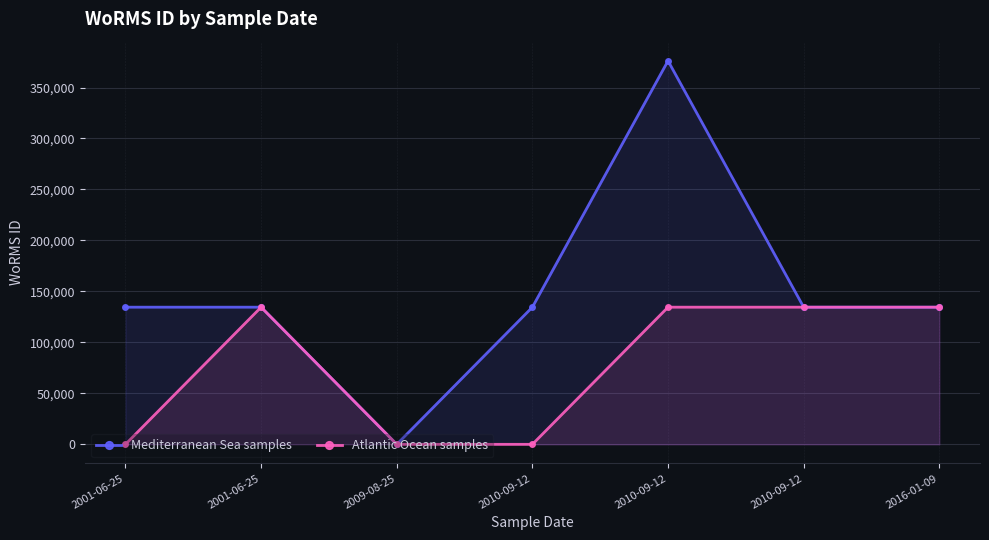

Which category has the highest value across all series?

2010-09-12